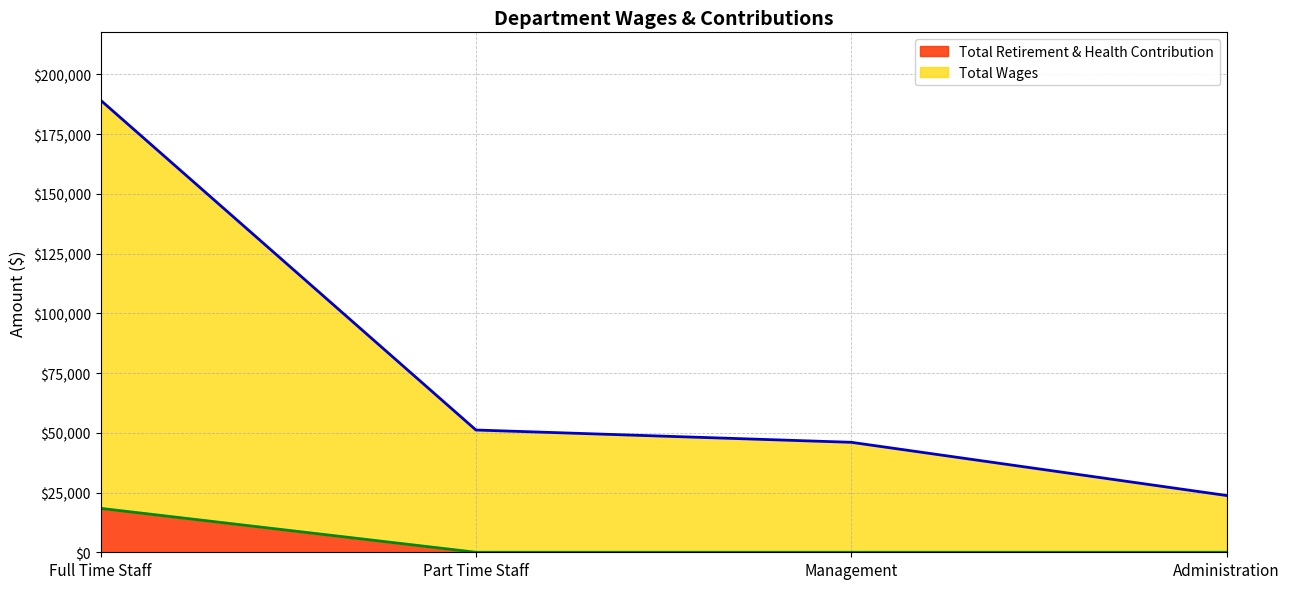

What is the sum of the Total Wages values at Part Time Staff and Administration?

74910